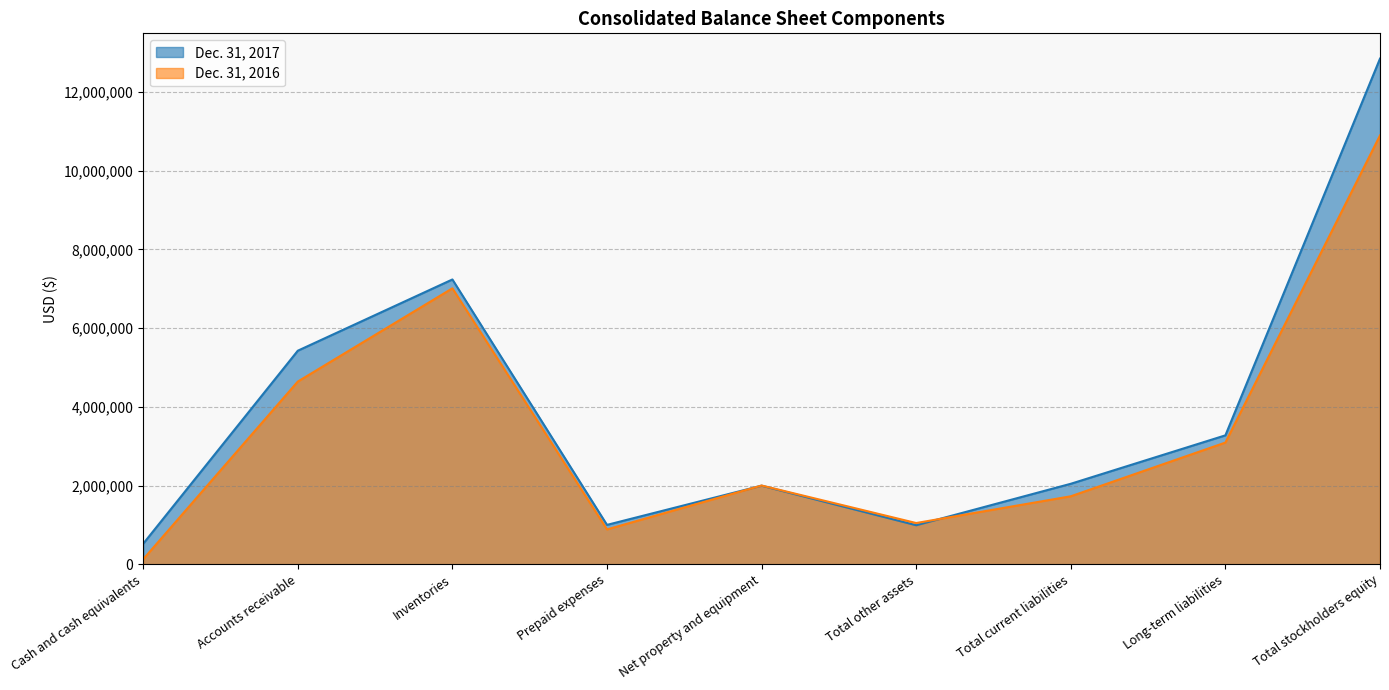

What is the difference between the Dec. 31, 2016 values at Cash and cash equivalents and Accounts receivable?

4513819